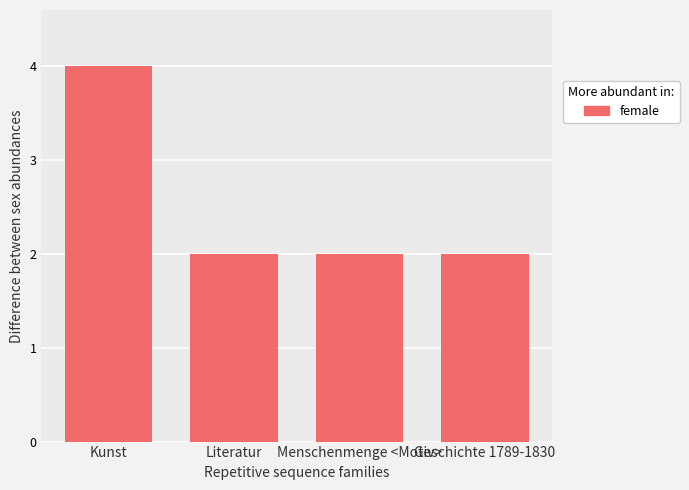

Approximately how many times larger is the value at Literatur compared to Menschenmenge <Motiv>?

1.0